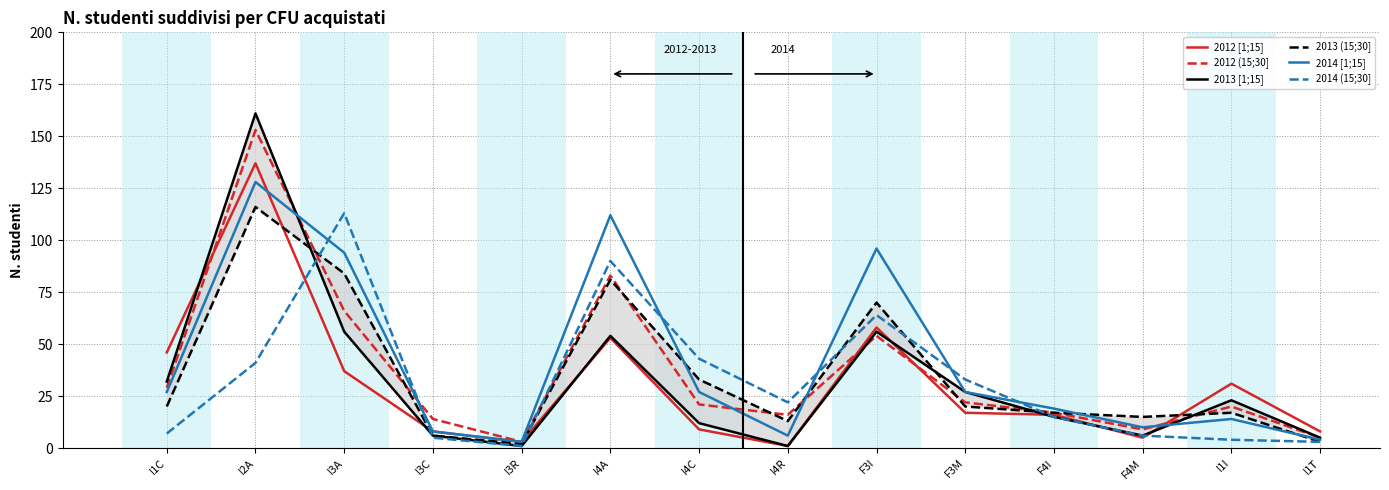

What is the average value of the 2014 (15;30] series?

32